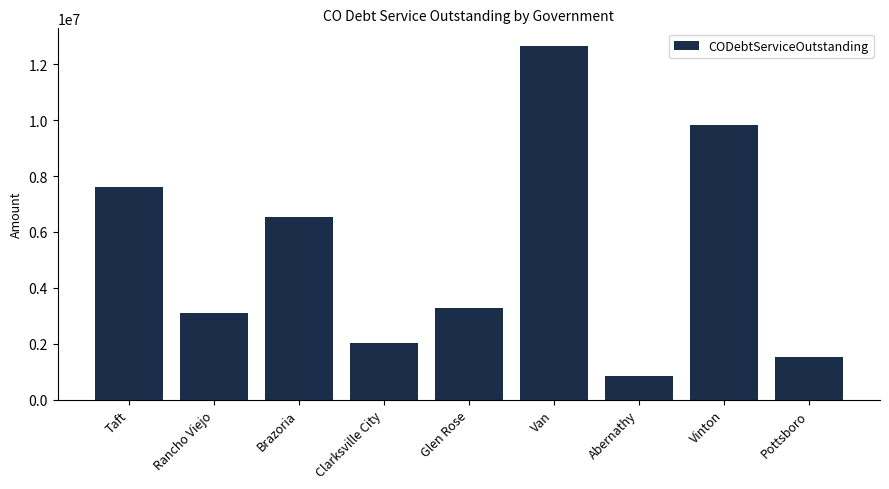

What is the average value?

5266902.0